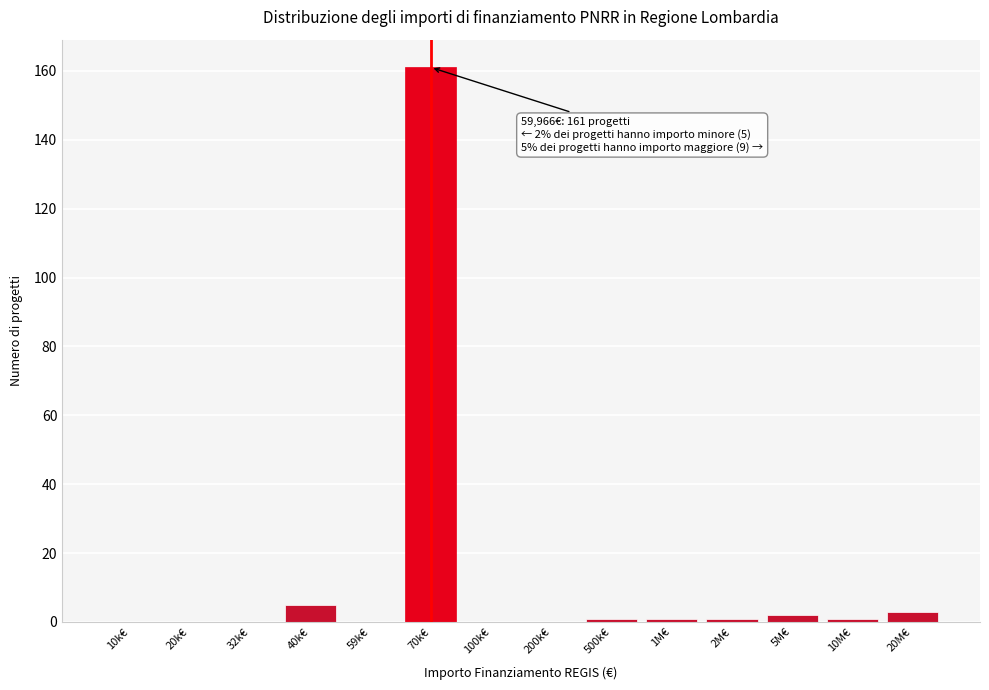

Reading left to right, list all the values displayed in this chart.

10k€=0	20k€=0	32k€=0	40k€=5	59k€=0	70k€=161	100k€=0	200k€=0	500k€=1	1M€=1	2M€=1	5M€=2	10M€=1	20M€=3